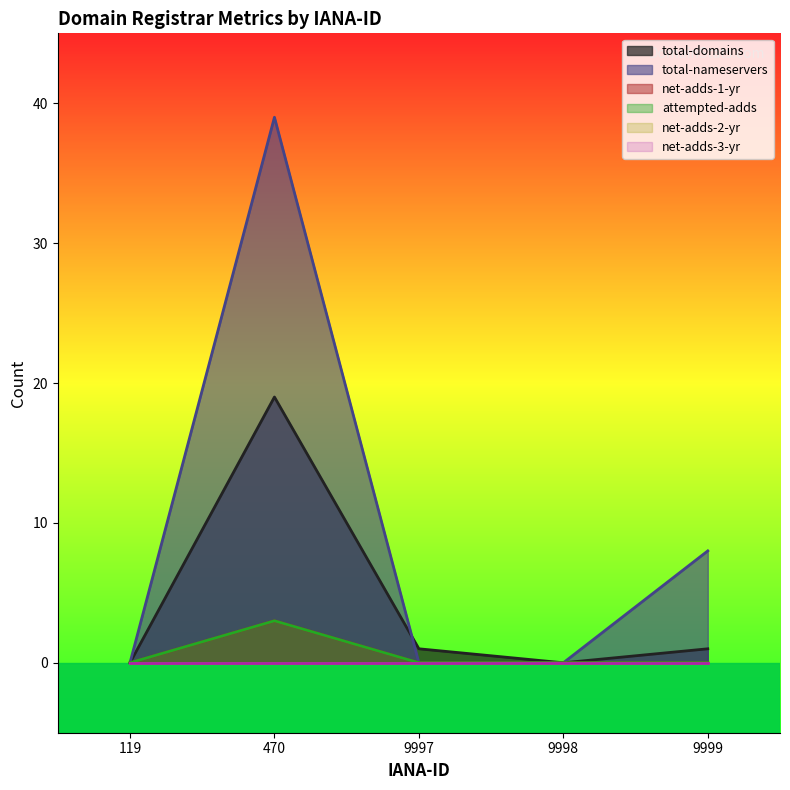

True or false: total-nameservers and net-adds-1-yr intersect in this chart.

False